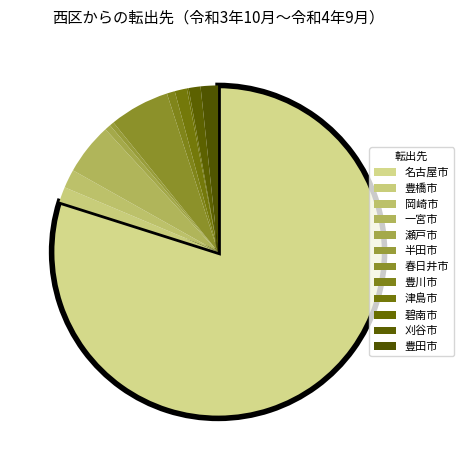

True or false: 碧南市 accounts for 15% of the total.

False